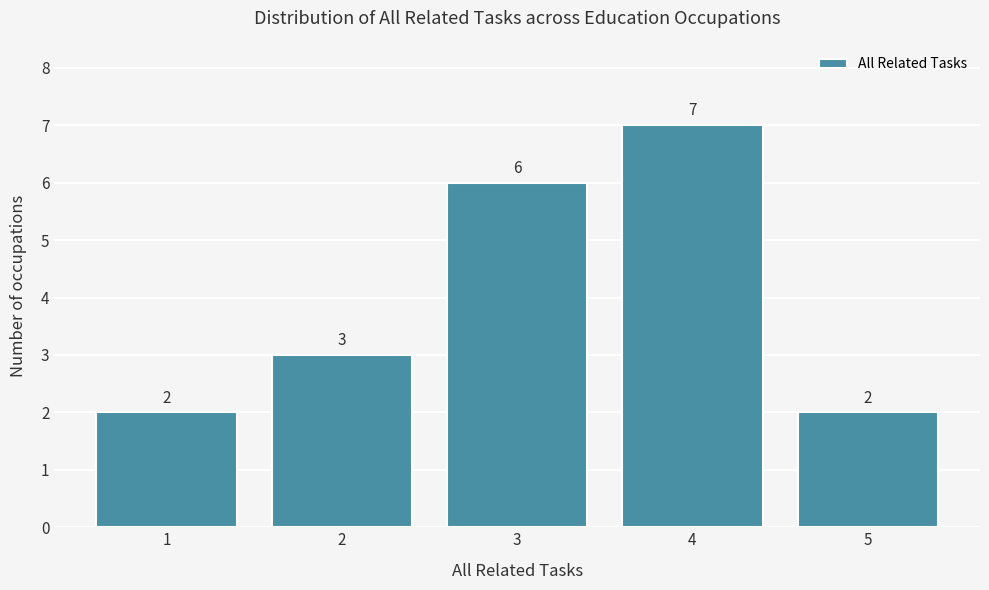

Reading left to right, transcribe all the data shown in this chart.

1=2	2=3	3=6	4=7	5=2